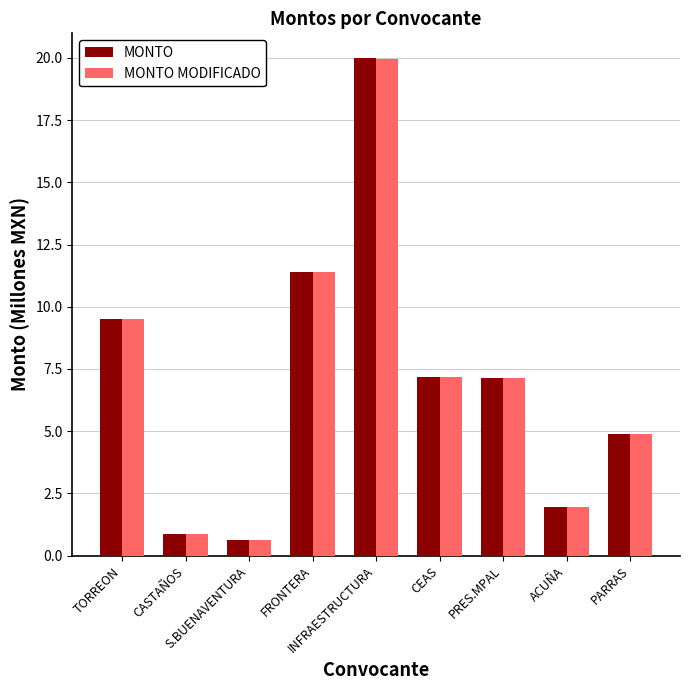

Which series changed the most between S.BUENAVENTURA and CEAS?

MONTO MODIFICADO